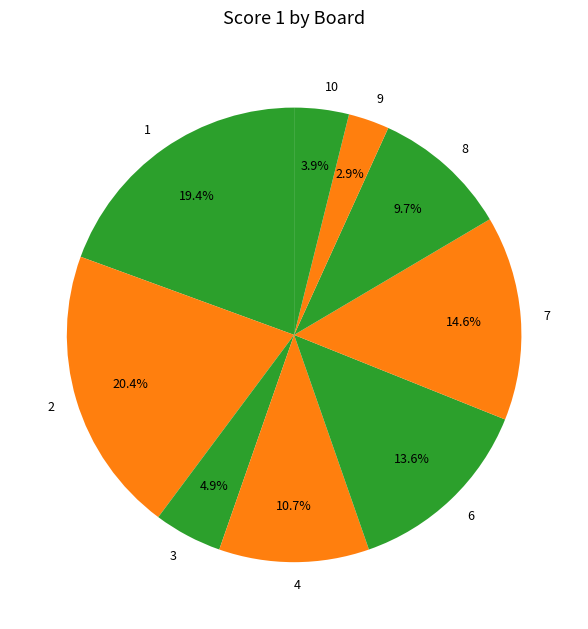

How much of the chart is everything except 7?

85.4%